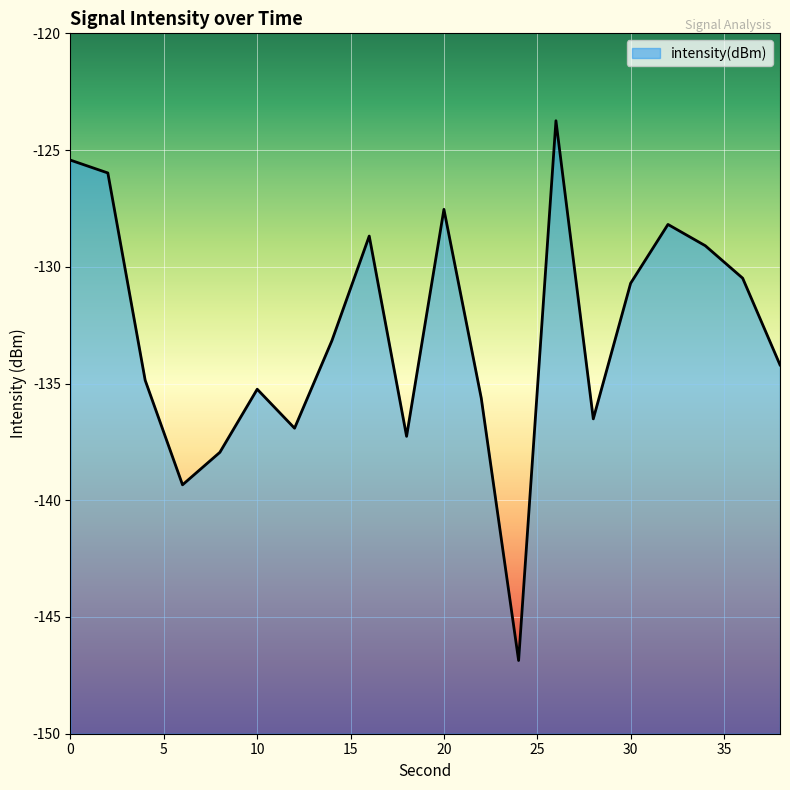

How many data points are less than -133?

11